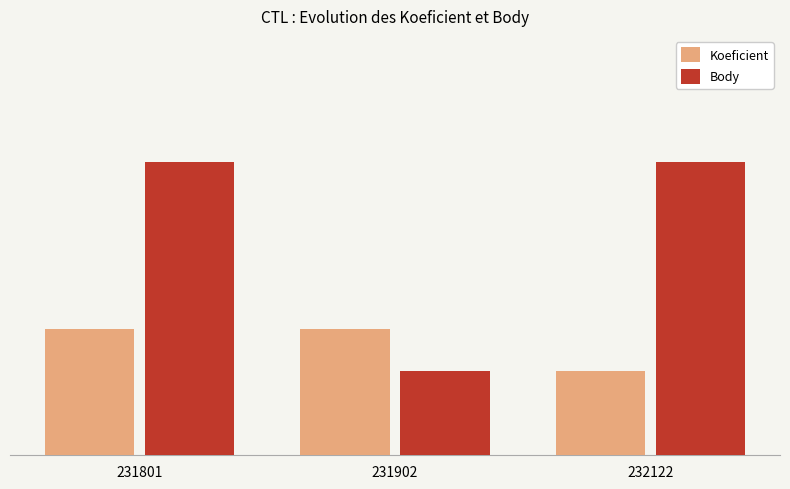

Are the bars grouped side by side (vs. stacked)?

Yes